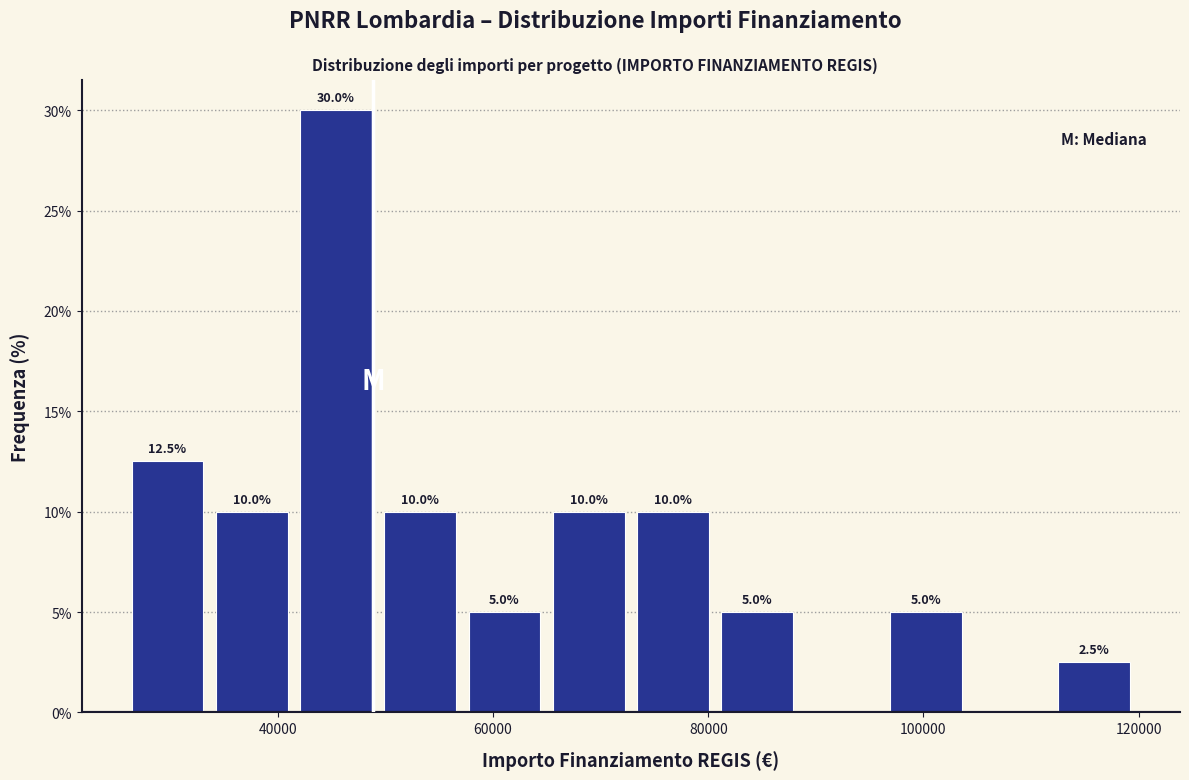

Read against the x-axis, roughly where is the centre of the tallest bar?

46000